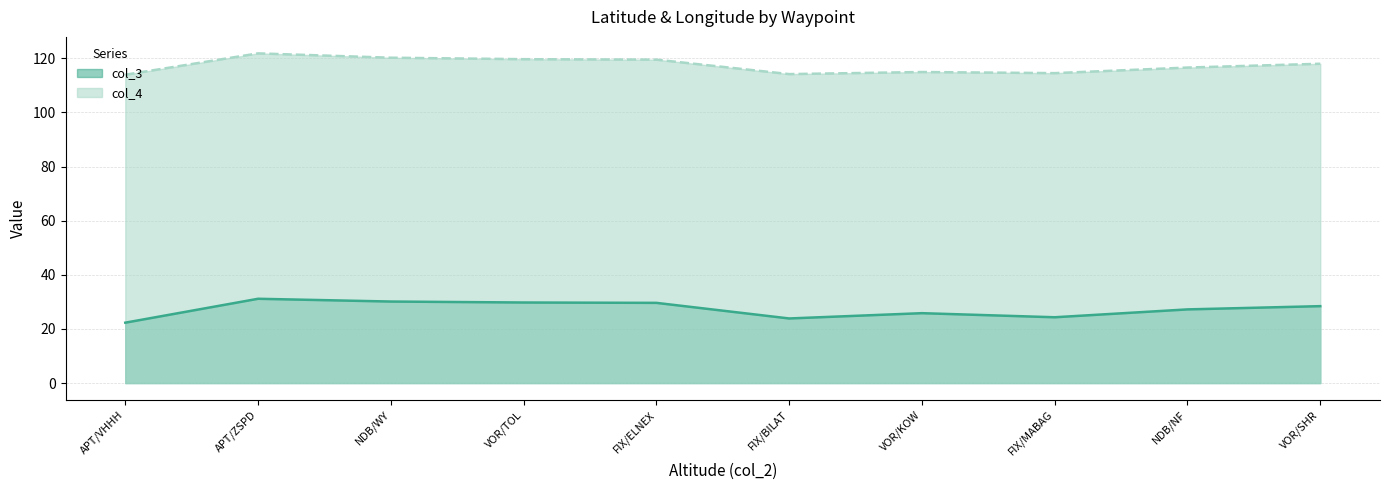

Which series has the largest total across all categories?

col_4